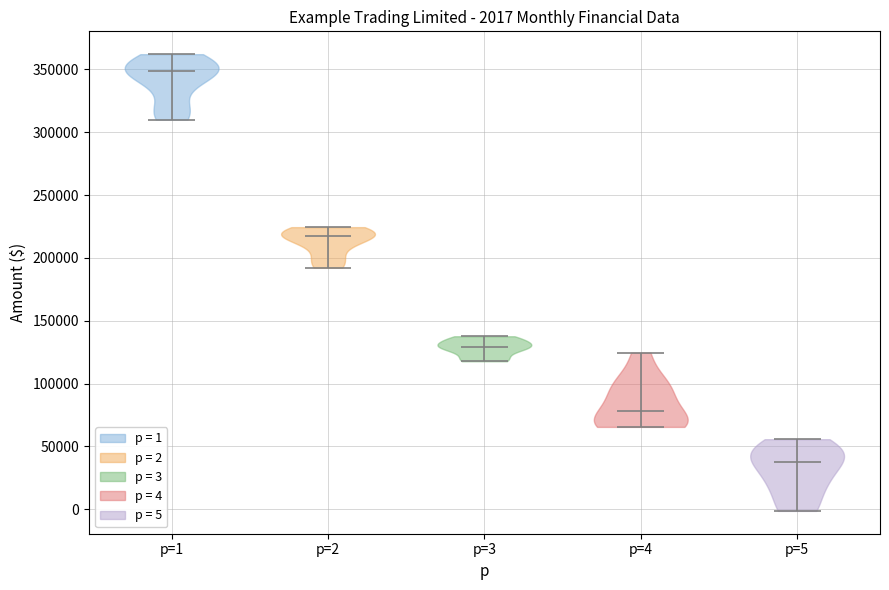

Which violin has the lowest median line?

p=5